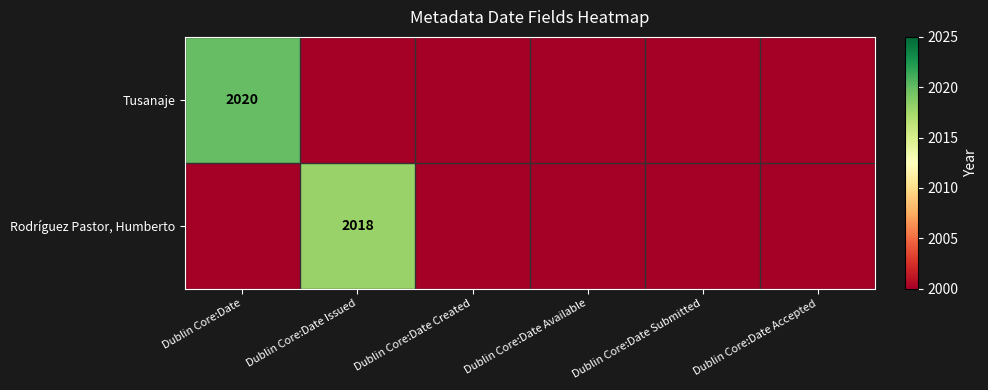

At which category is the sum across all series the highest?

Dublin Core:Date